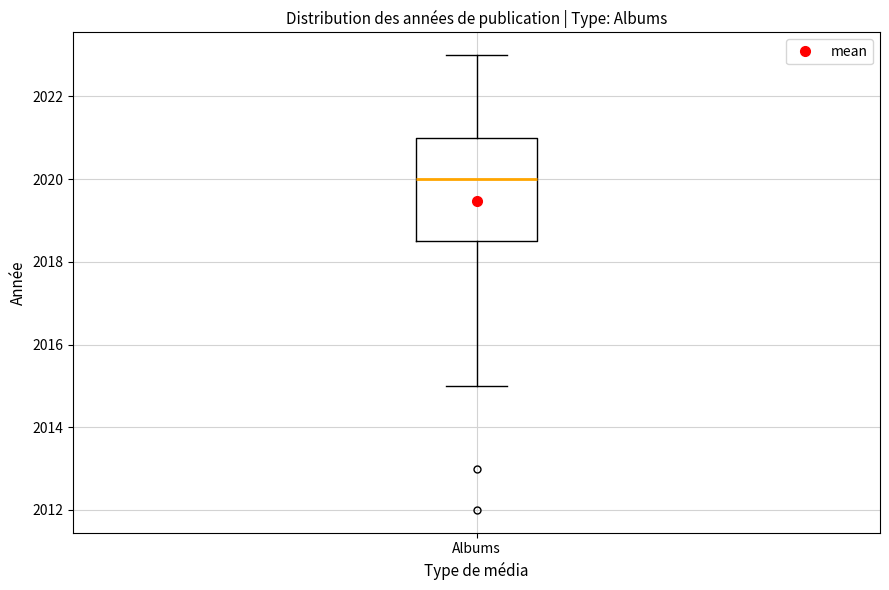

Where does the median line of the box for Albums sit on the y-axis? The values are not printed on the chart, so give them approximately, as read against the axis.

2020.0